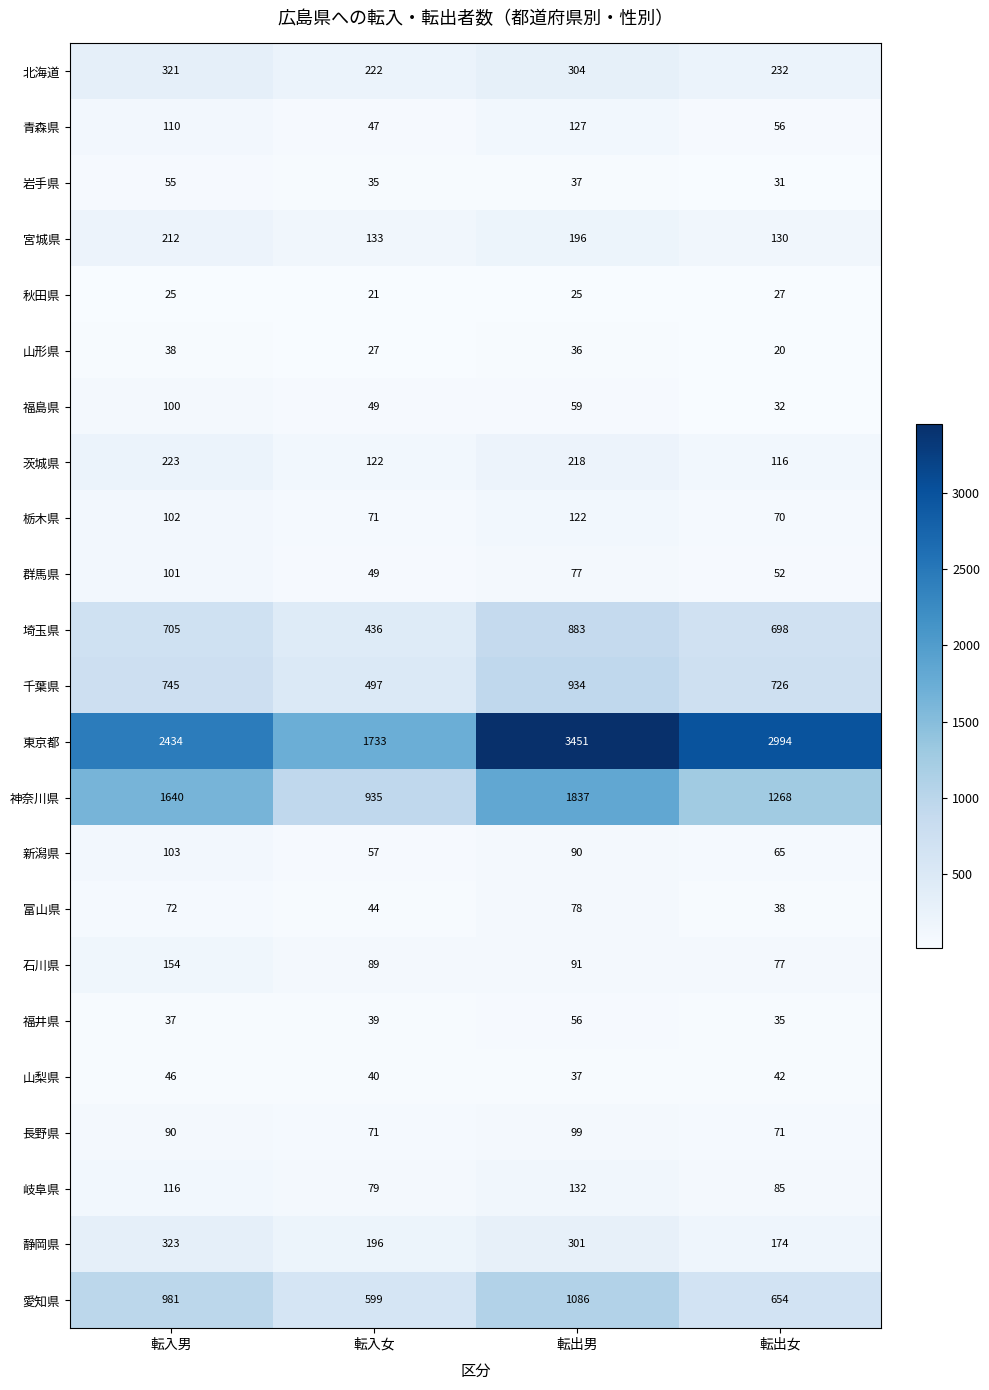

What is the highest value of the 岩手県 series?

55